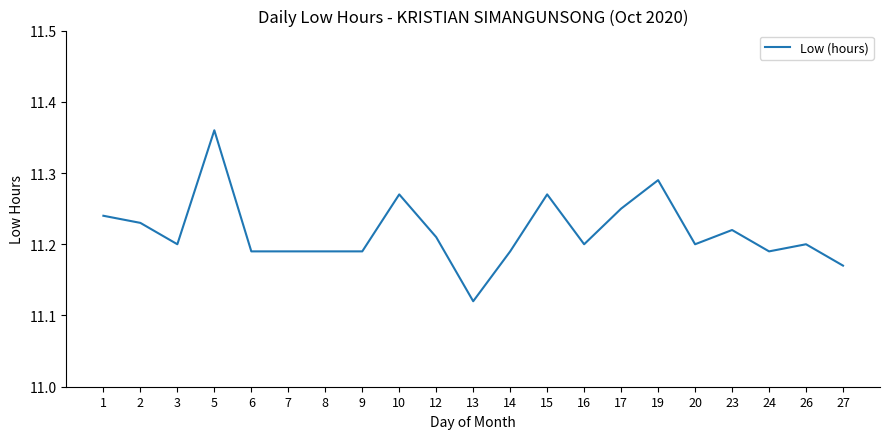

What is the difference between the maximum and second lowest values?

0.2